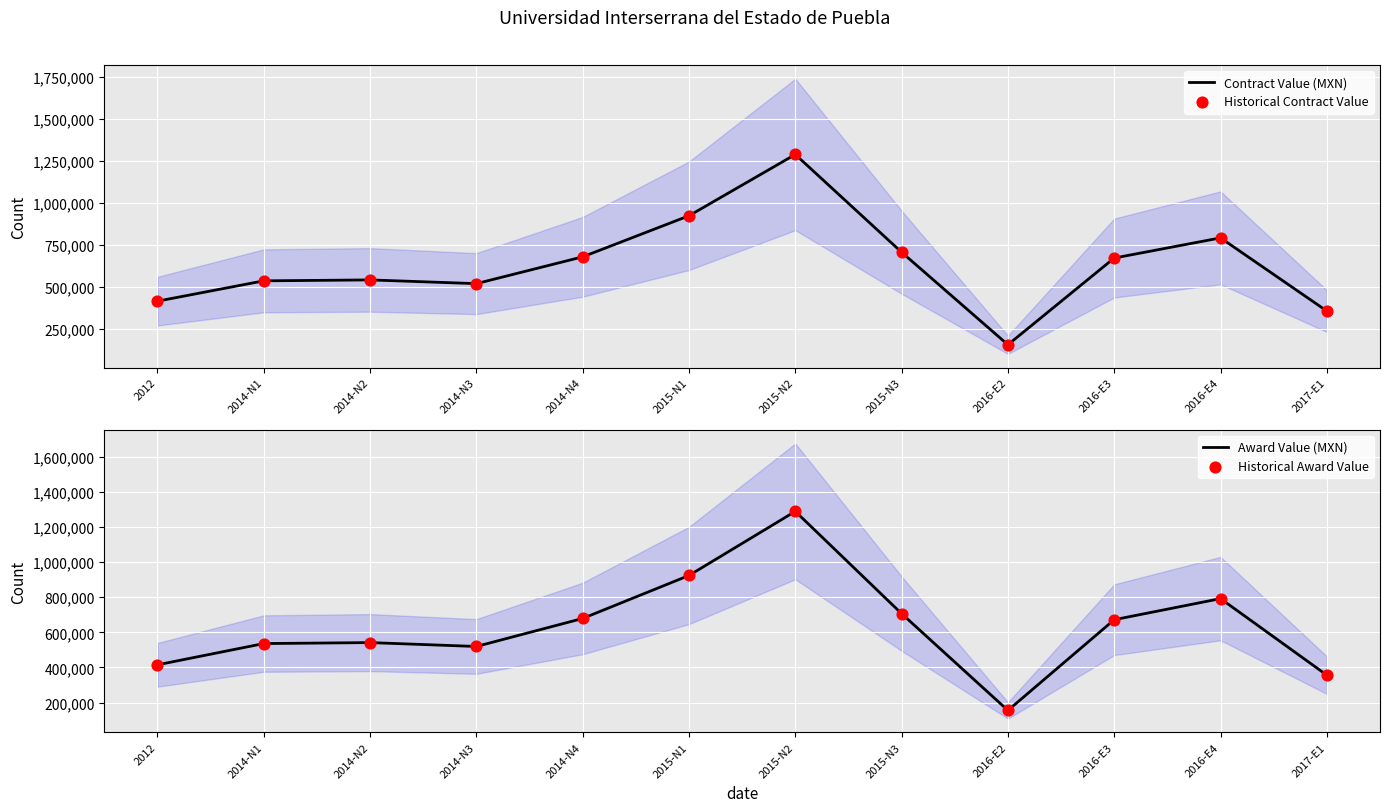

Which series has the largest total across all categories?

Contract Value (MXN)